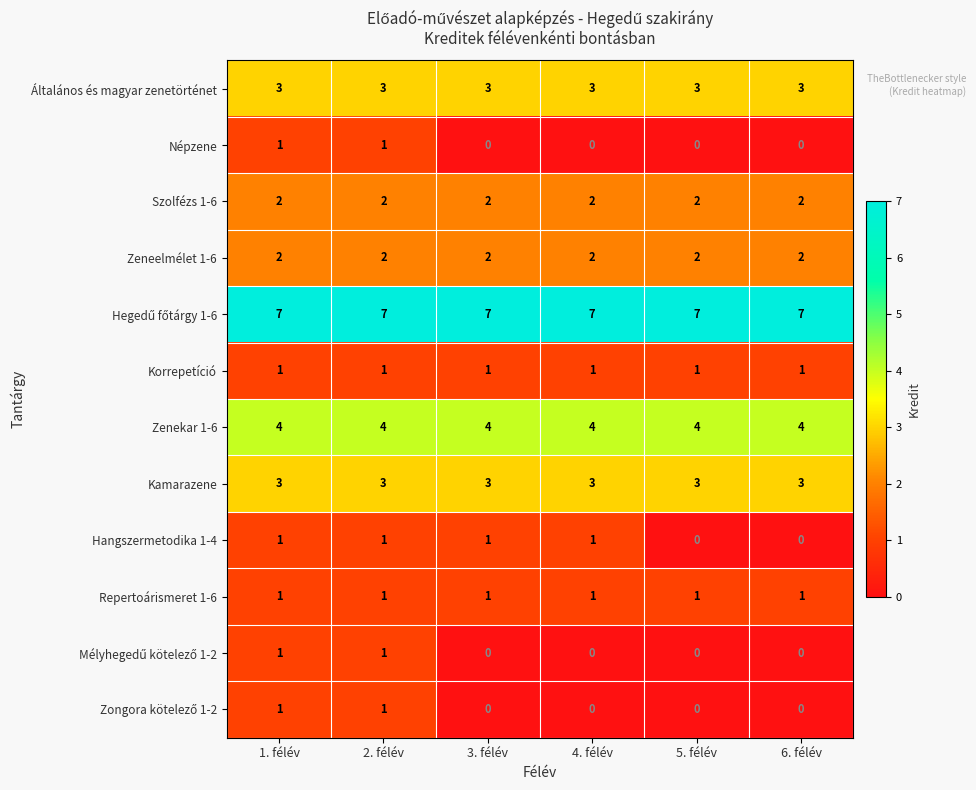

At how many categories does at least one series exceed 6?

6